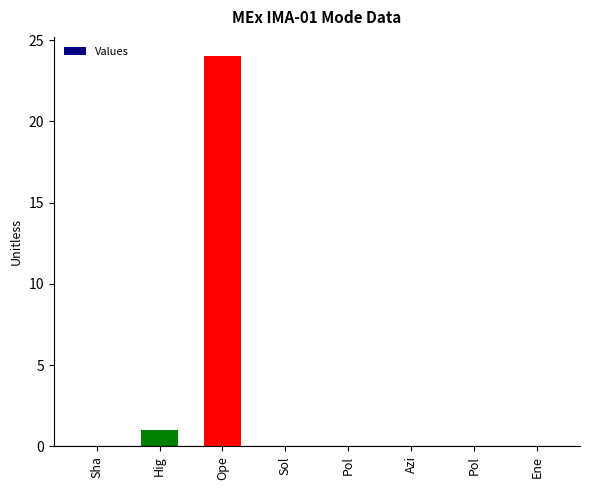

Are the bars horizontal?

No